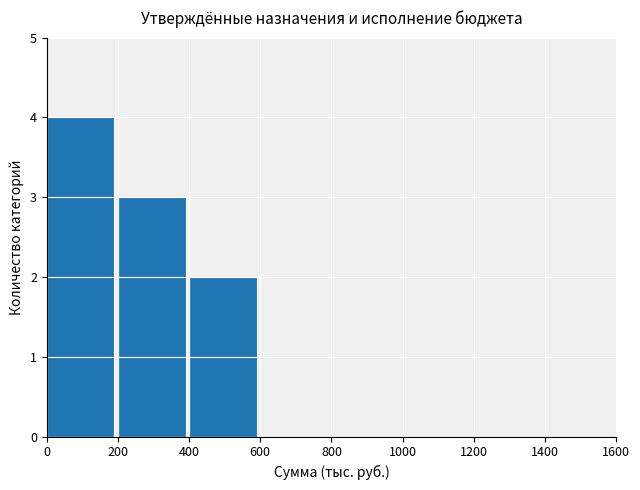

Reading left to right, list all the values displayed in this chart.

4	3	2	0	0	0	0	0